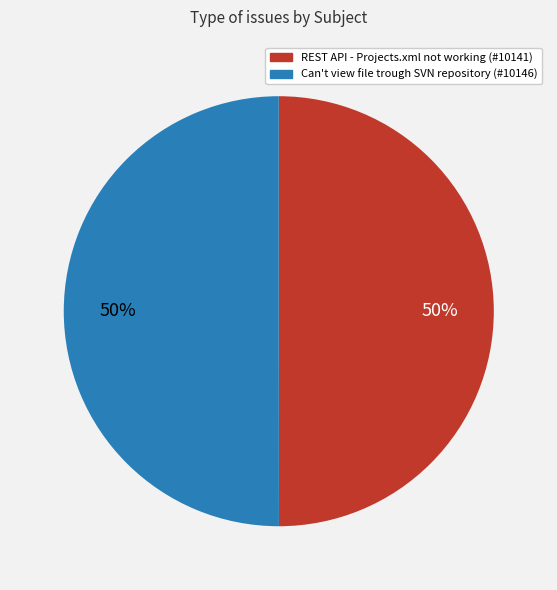

To the nearest percent, what portion does REST API - Projects.xml not working represent?

50%